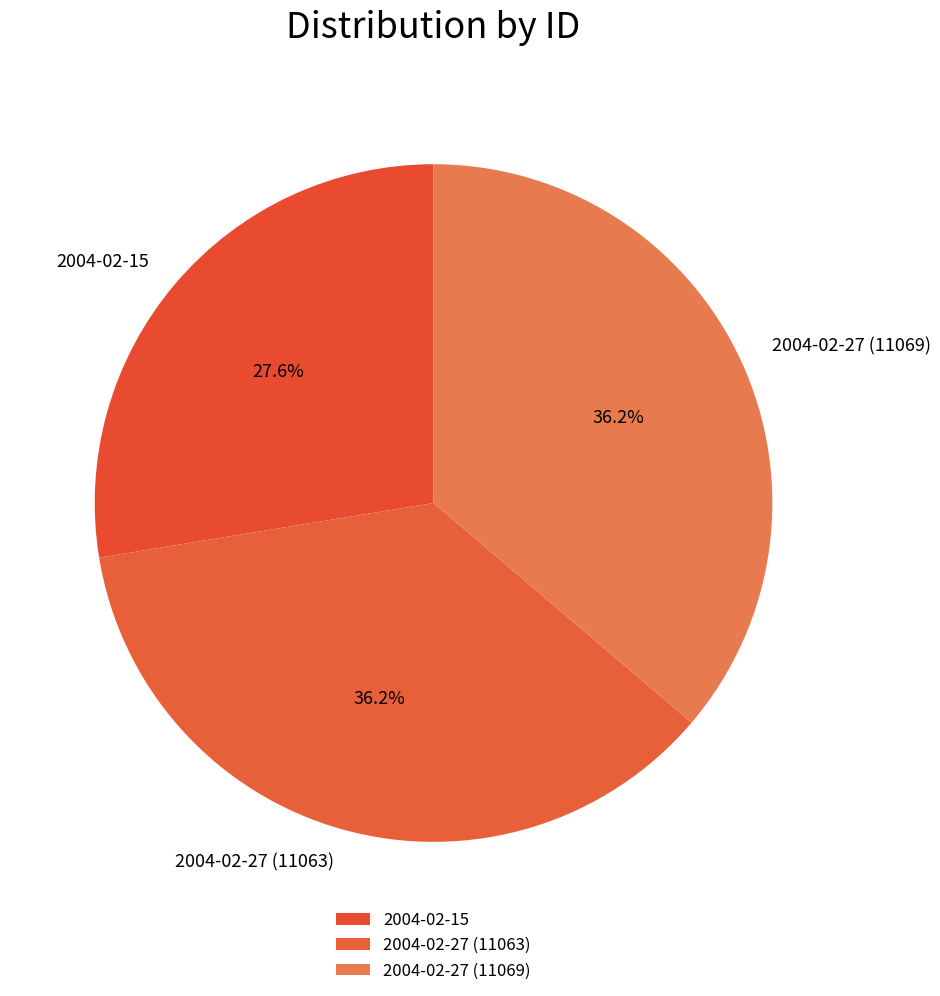

Do 2004-02-27 (11063) and 2004-02-27 (11069) together represent more than half of the pie?

Yes